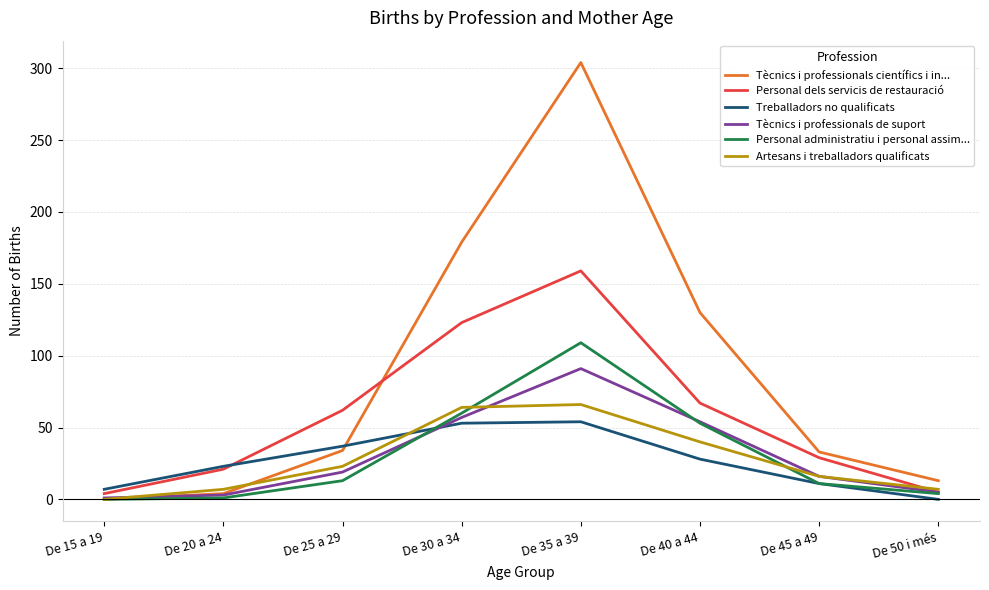

Which series has the largest range (max minus min)?

Tècnics i professionals científics i in...